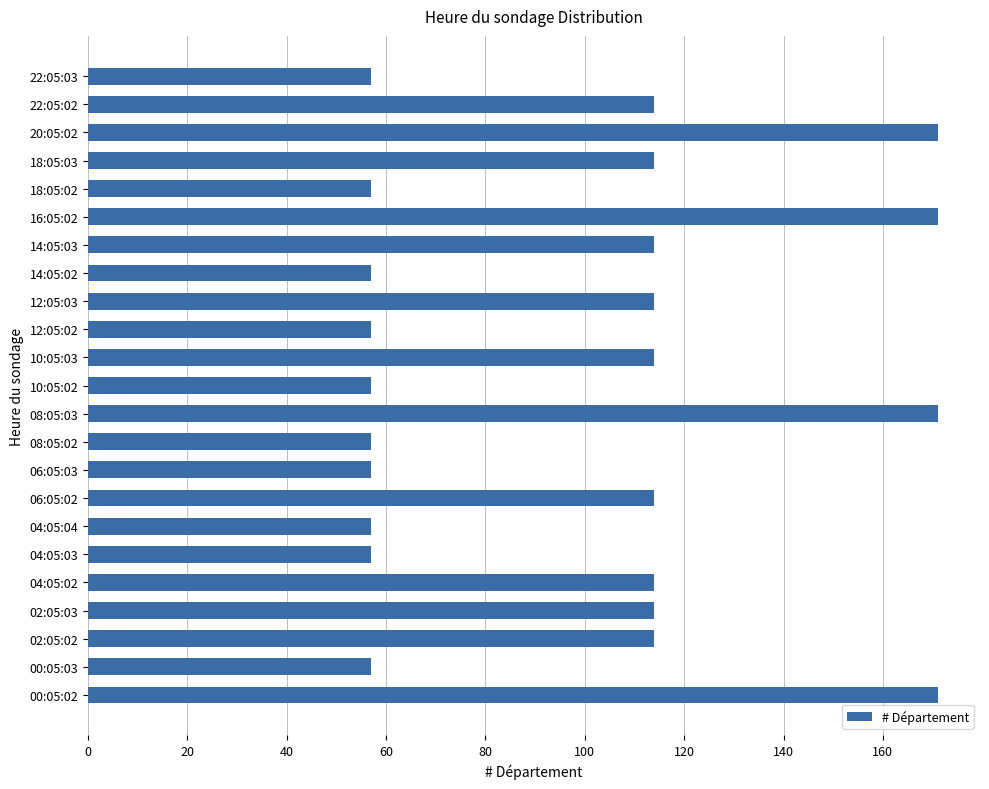

What is the sum of the values at 12:05:03 and 16:05:02?

285